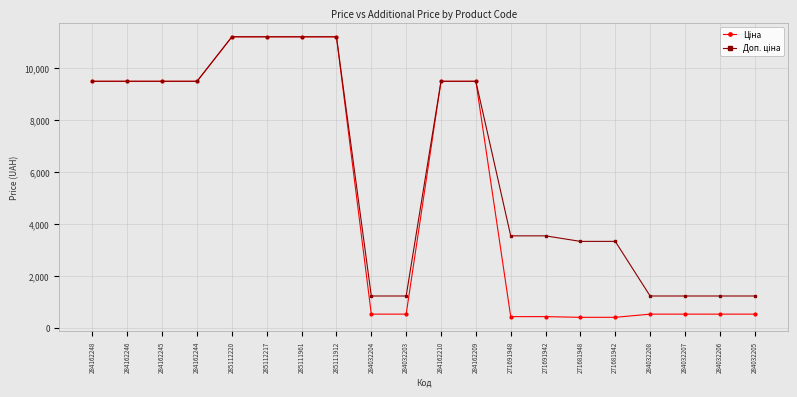

What is the difference between the highest and lowest values at 271681942?

2915.9